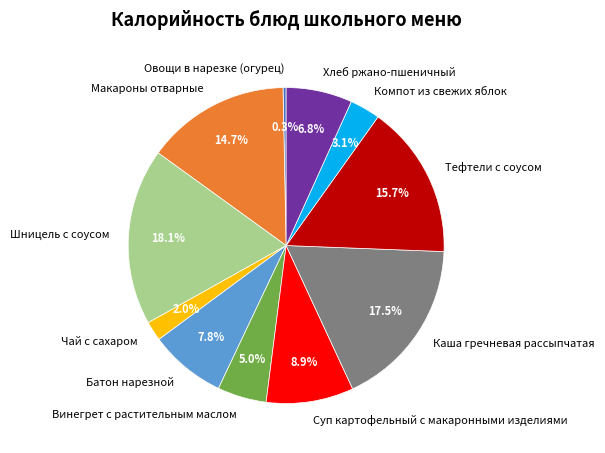

Does any single category account for the majority?

No